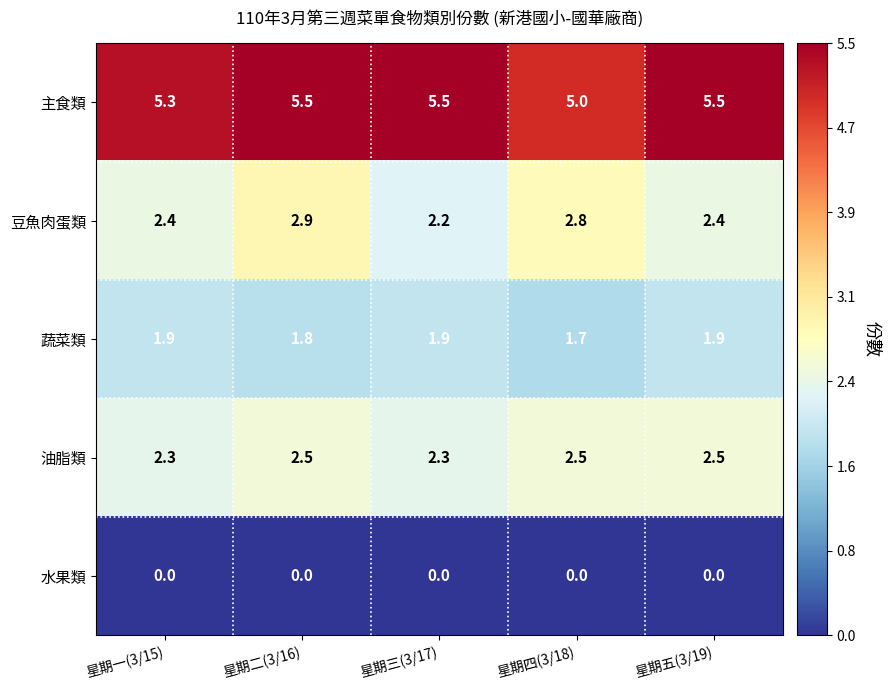

At which category is the sum across all series the highest?

星期二(3/16)